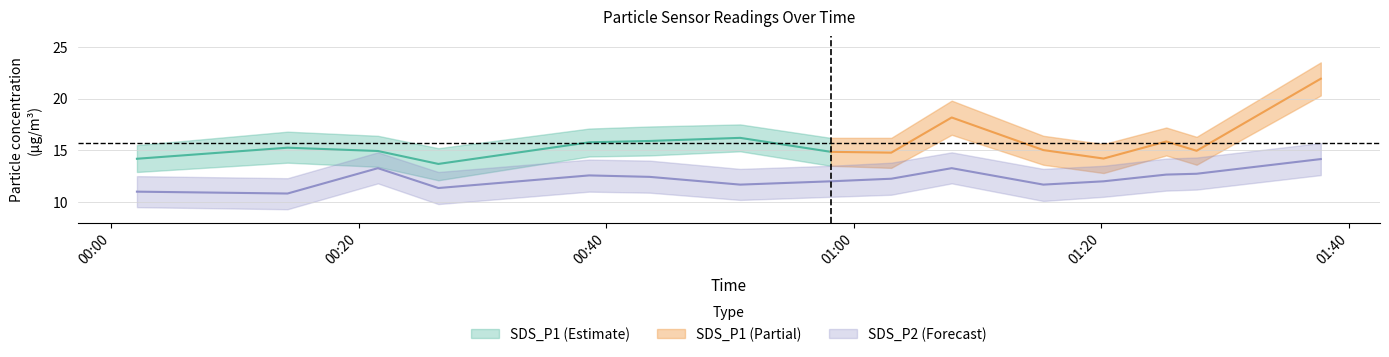

The value of SDS_P2 at 2022/07/13 00:43:31 is 16.3. True or false?

False